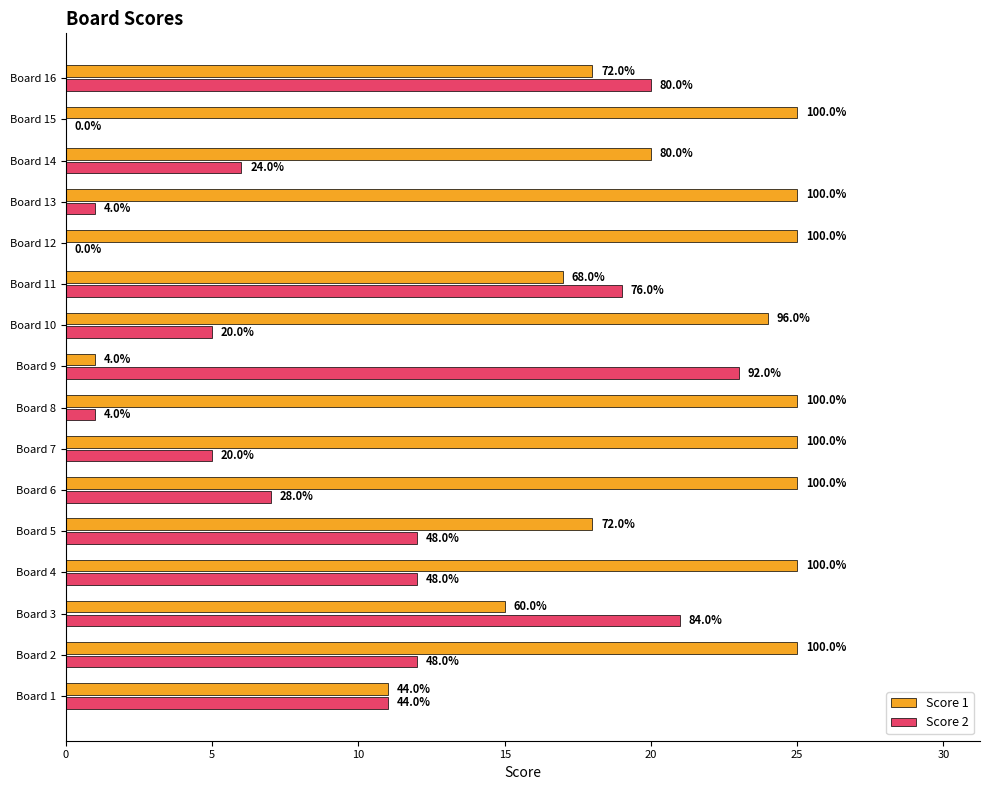

Reading left to right, list all the values displayed in this chart.

Score 1: 11	25	15	25	18	25	25	25	1	24	17	25	25	20	25	18
Score 2: 11	12	21	12	12	7	5	1	23	5	19	0	1	6	0	20